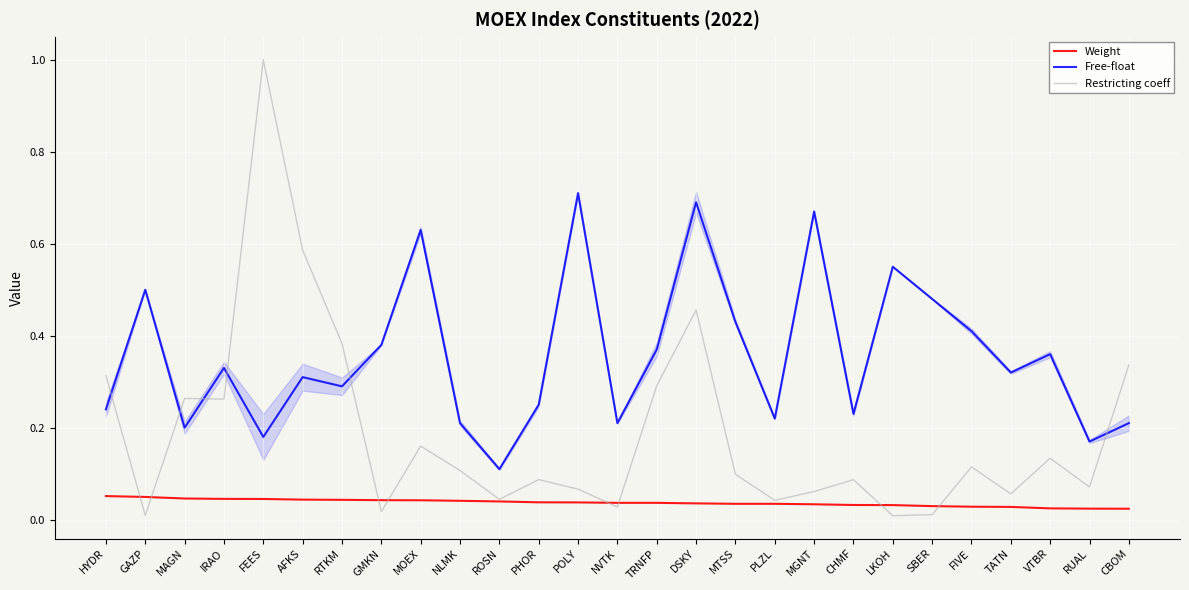

What position from the left is TRNFP?

15